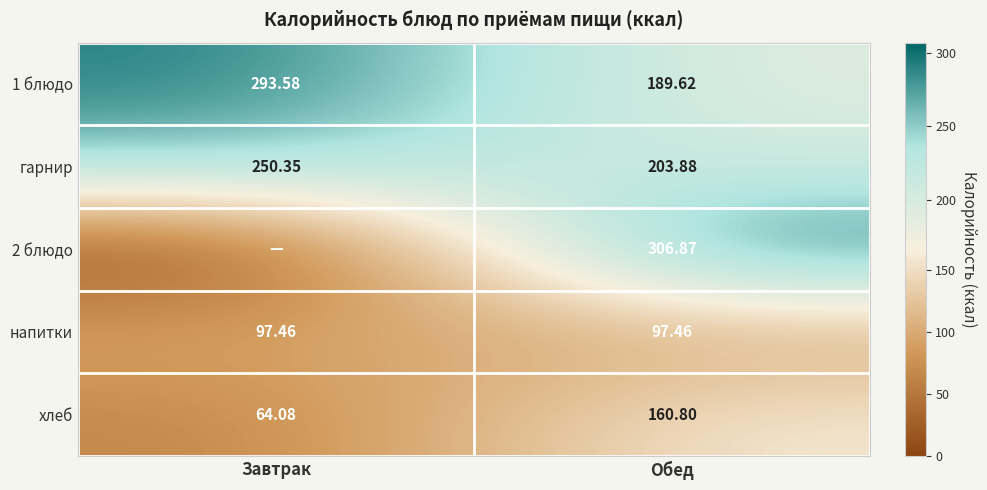

Is the value of 1 блюдо at Обед greater than the value of гарнир at Обед?

No